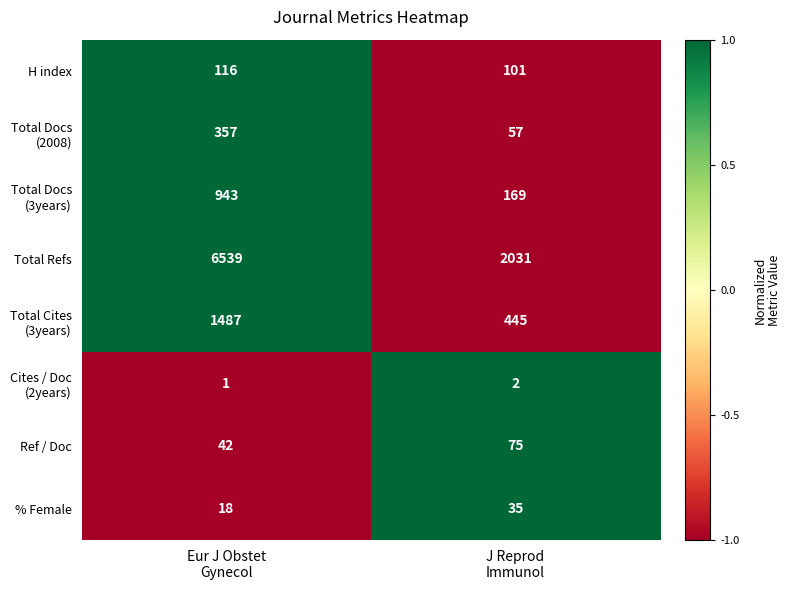

Between Eur J Obstet
Gynecol and J Reprod
Immunol, which series saw the biggest shift?

Total Refs